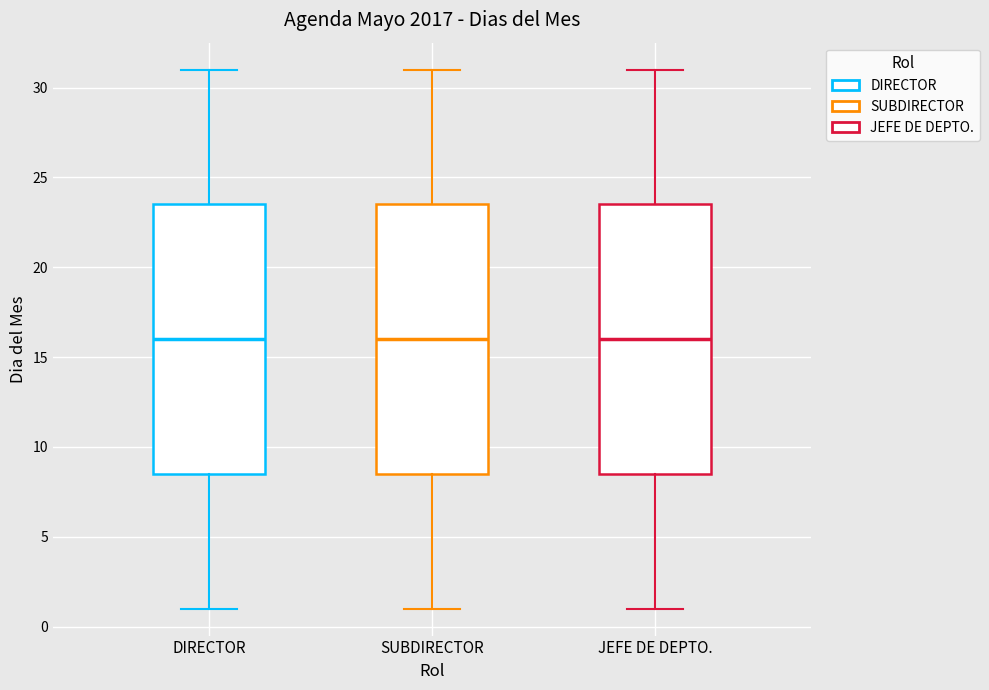

Reading left to right, transcribe this box plot: for each box, give where its median line is, the range the box spans, and where its two whiskers end, as read against the y-axis. The values are not printed on the chart, so give them approximately, as read against the axis.

DIRECTOR: median 16.0, box 8.5 to 23.5, whiskers 1.0 to 31.0
SUBDIRECTOR: median 16.0, box 8.5 to 23.5, whiskers 1.0 to 31.0
JEFE DE DEPTO.: median 16.0, box 8.5 to 23.5, whiskers 1.0 to 31.0